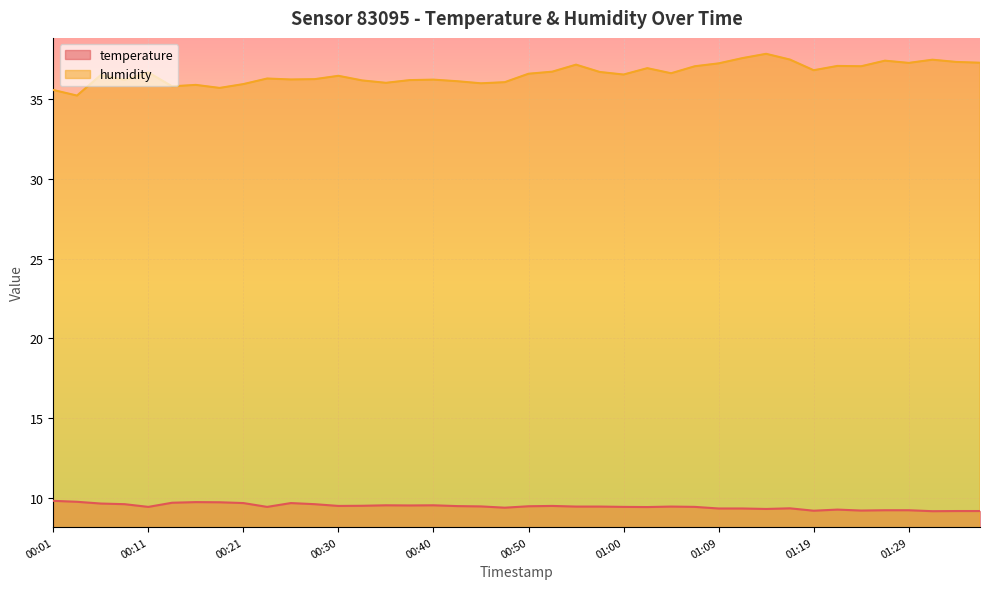

List the labels in order of temperature value, largest first.

00:01, 00:04, 00:16, 00:18, 00:13, 00:21, 00:26, 00:06, 00:09, 00:28, 00:35, 00:40, 00:38, 00:33, 00:30, 00:52, 00:43, 00:50, 00:45, 00:55, 00:57, 01:04, 00:11, 00:23, 01:00, 01:07, 01:02, 00:47, 01:17, 01:09, 01:12, 01:14, 01:22, 01:26, 01:29, 01:24, 01:19, 01:34, 01:36, 01:31